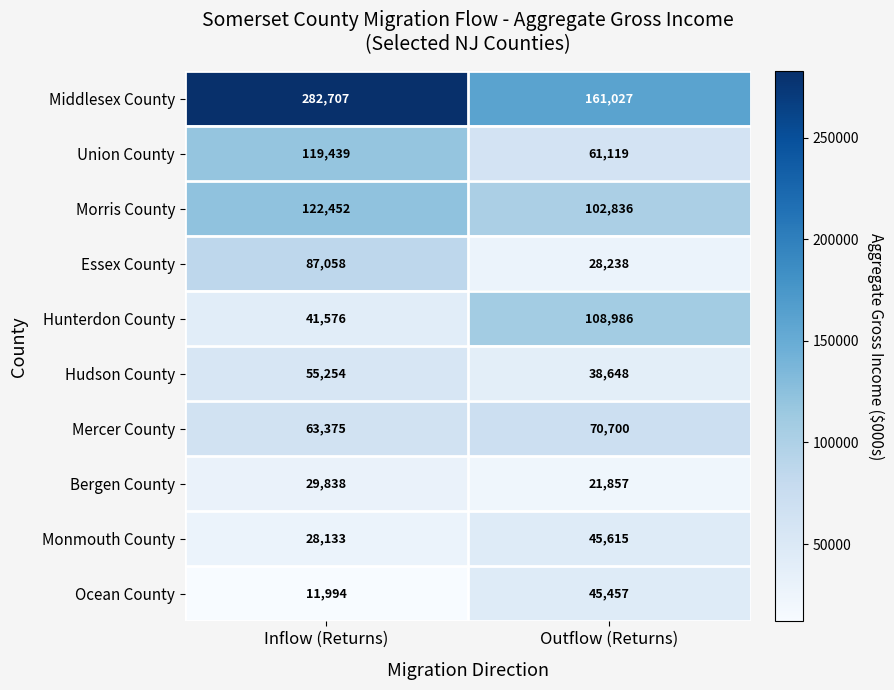

At Outflow (Returns), list the series in order from smallest to largest.

Bergen County, Essex County, Hudson County, Ocean County, Monmouth County, Union County, Mercer County, Morris County, Hunterdon County, Middlesex County